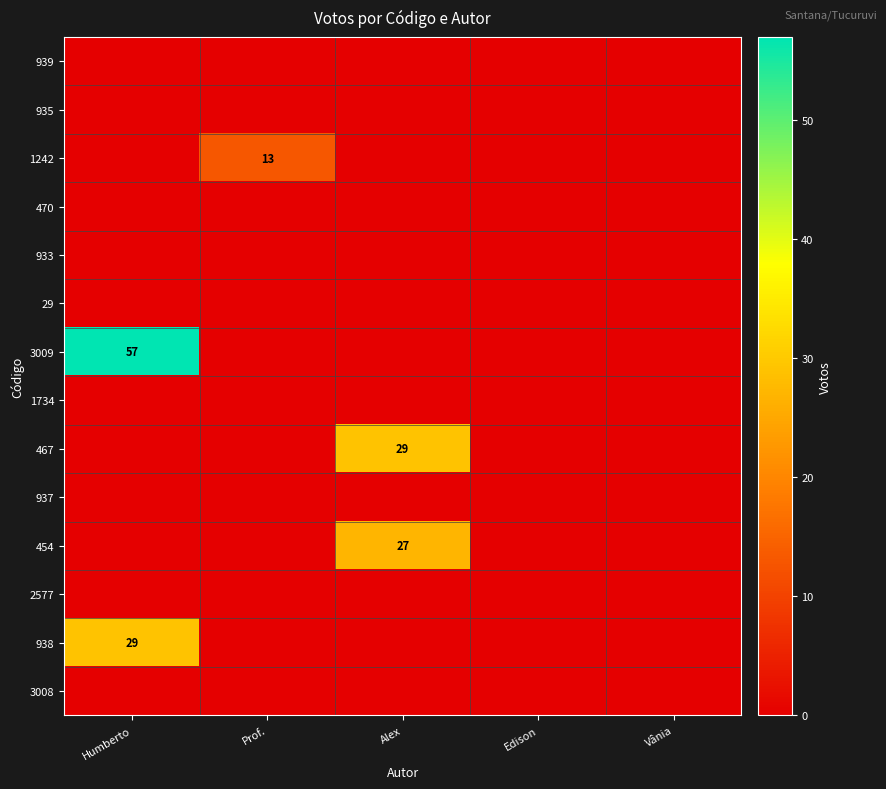

The value of 3009 at Humberto is 32. True or false?

False